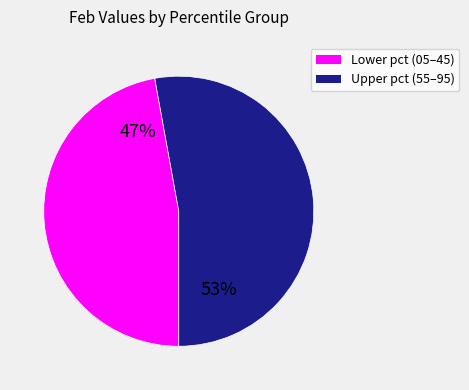

To the nearest percent, what is the difference between the largest and smallest slice percentages?

6%